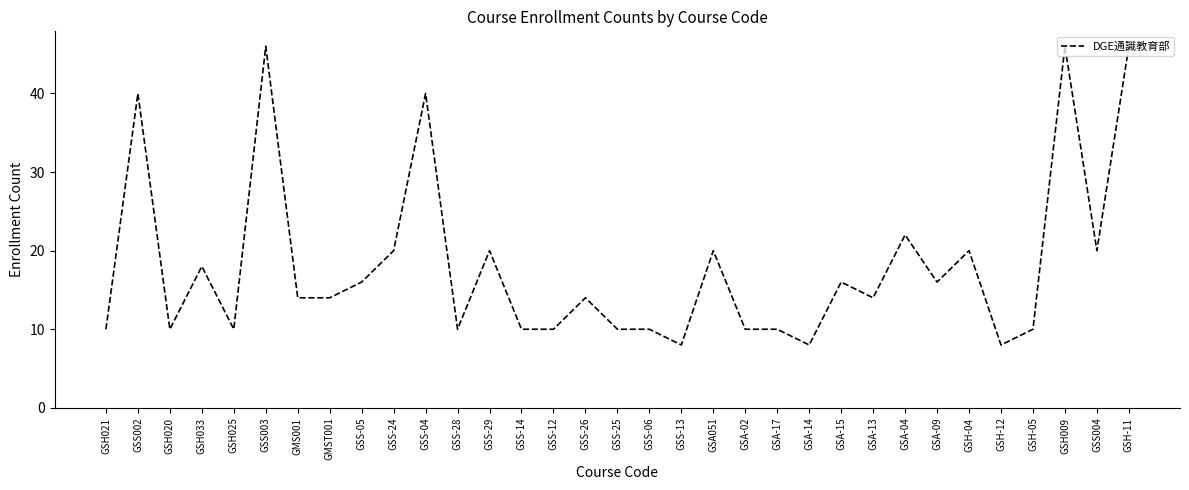

What is the greatest value displayed?

46